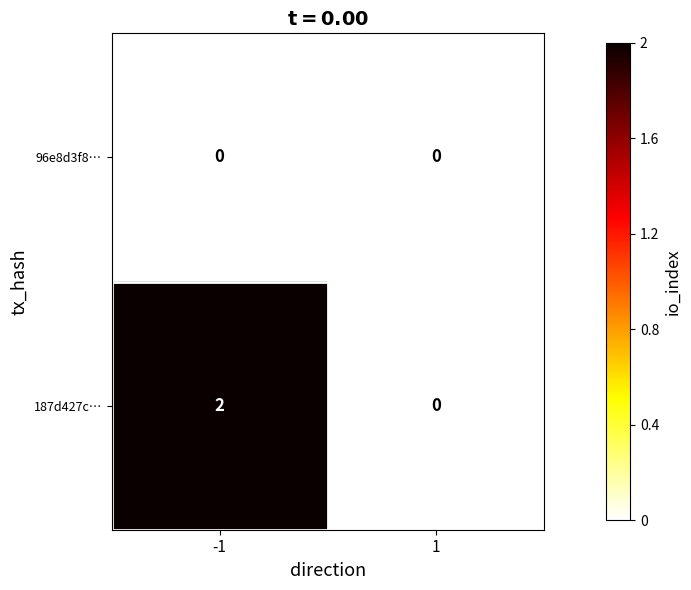

True or false: 187d427c… has a value of 1 at -1.

False